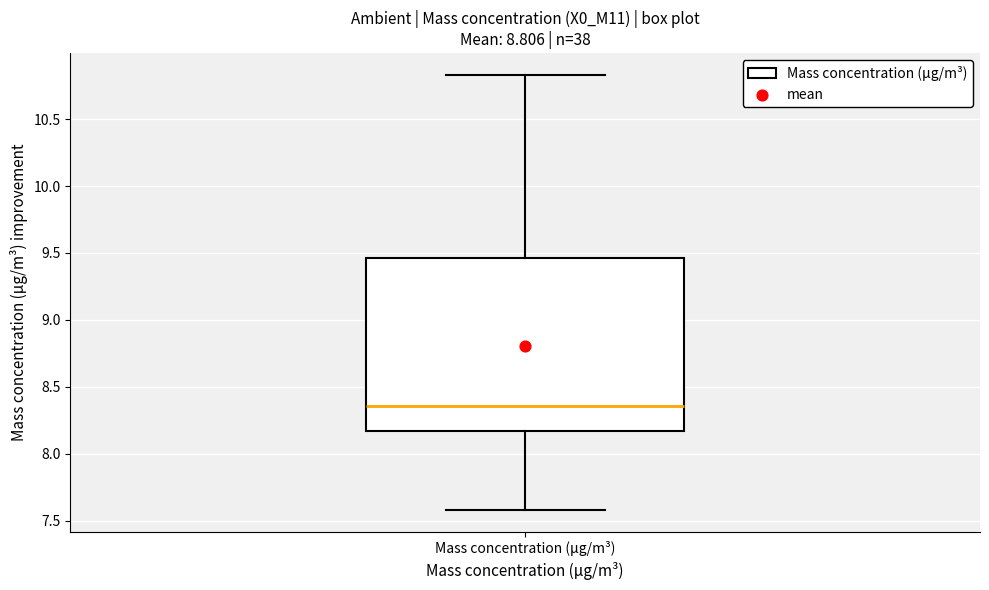

Where is the upper edge of the box for Mass concentration (μg/m³) on the y-axis? The values are not printed on the chart, so give them approximately, as read against the axis.

9.45